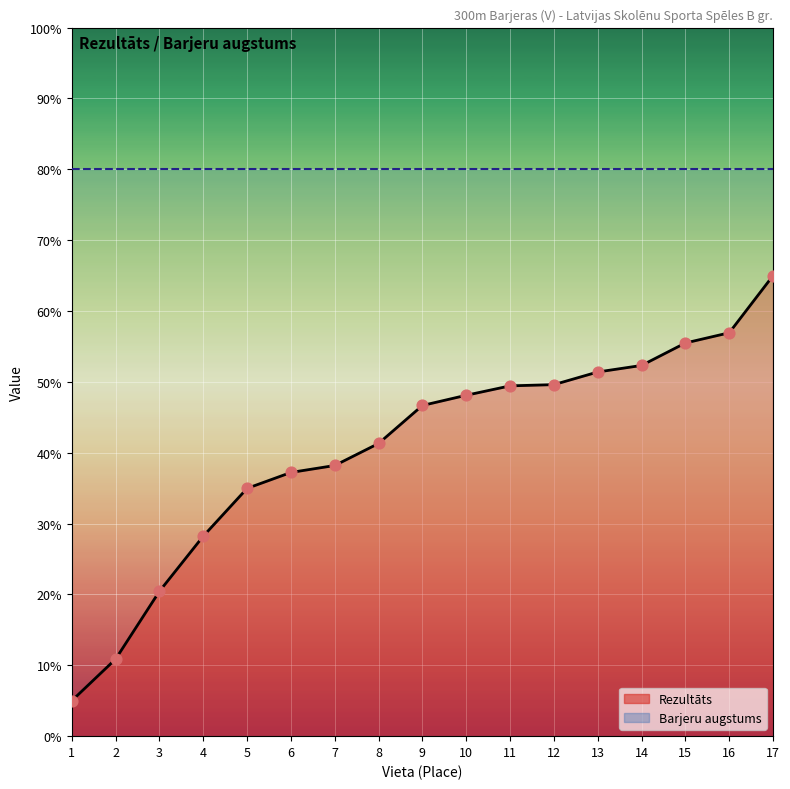

Which series has the largest total across all categories?

Barjeru augstums